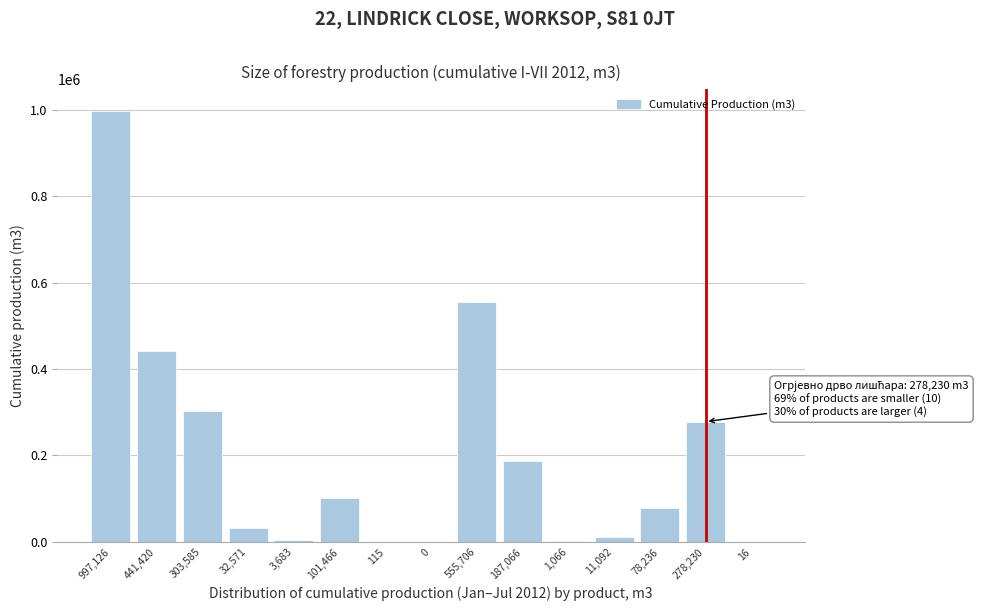

Which has a higher value, 101,466 or 441,420?

441,420